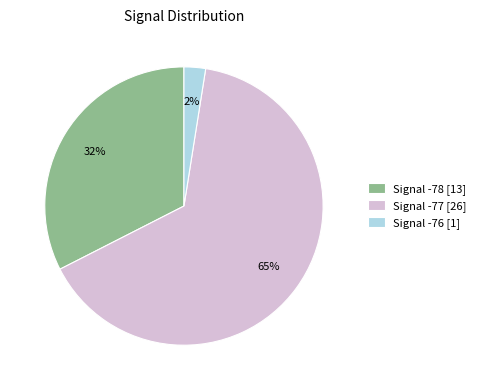

Which category has the biggest portion of the pie?

Signal -77 [26]